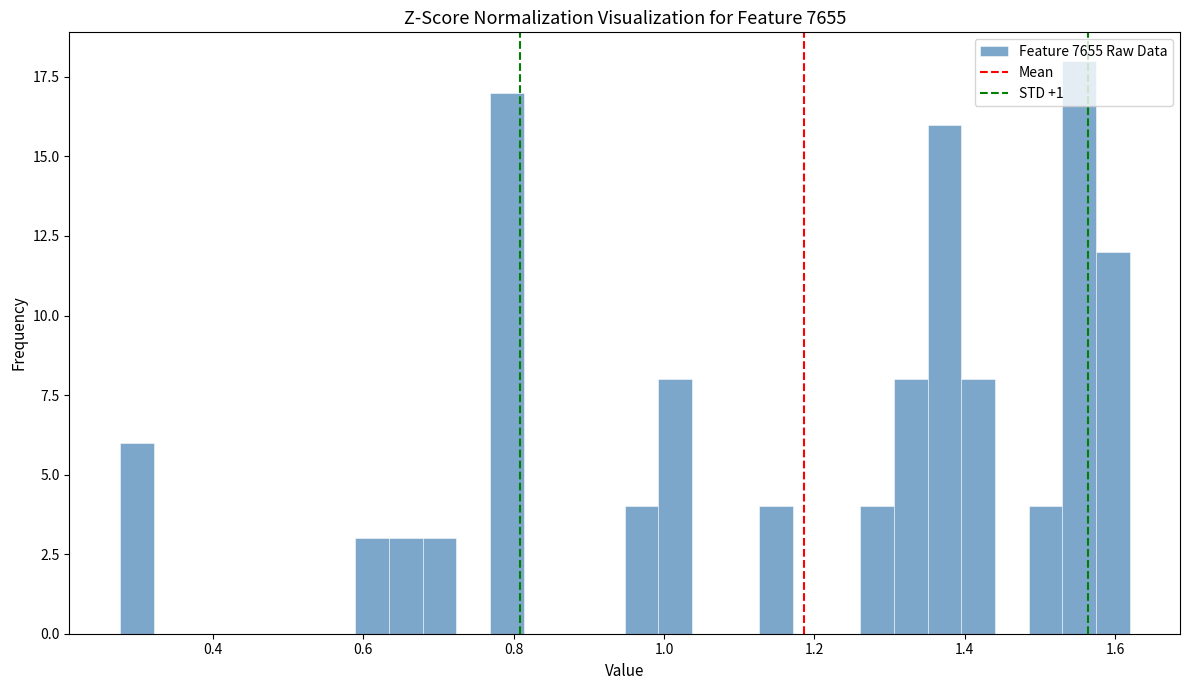

Read against the x-axis, roughly where is the centre of the tallest bar?

1.56